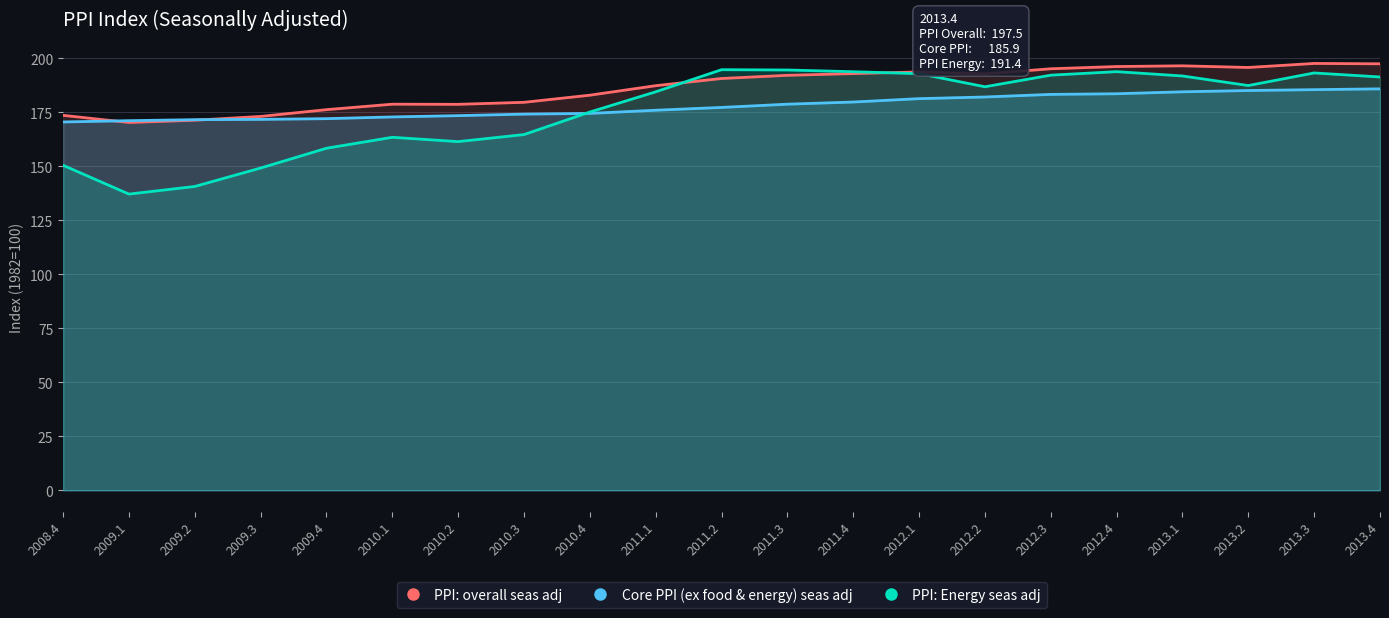

How many data points in PPI: overall seas adj are above 190?

11